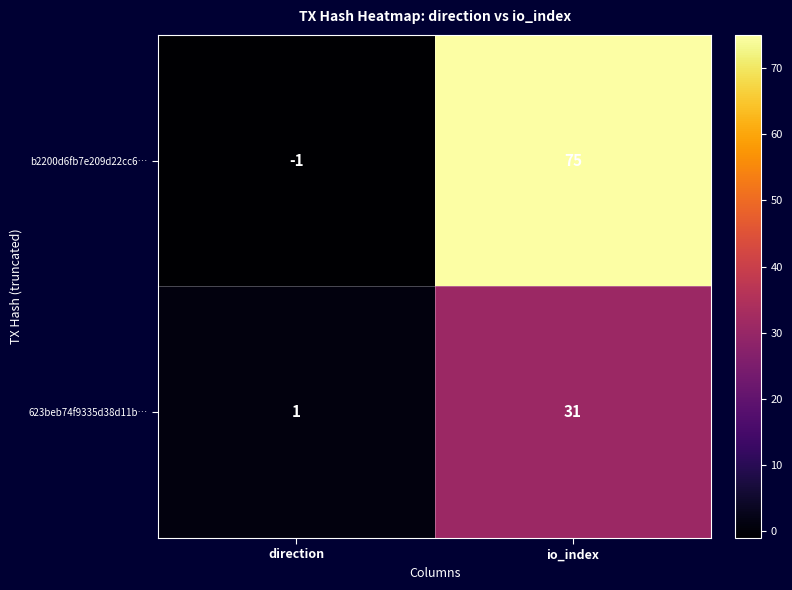

What is the difference between the highest and lowest values at io_index?

44